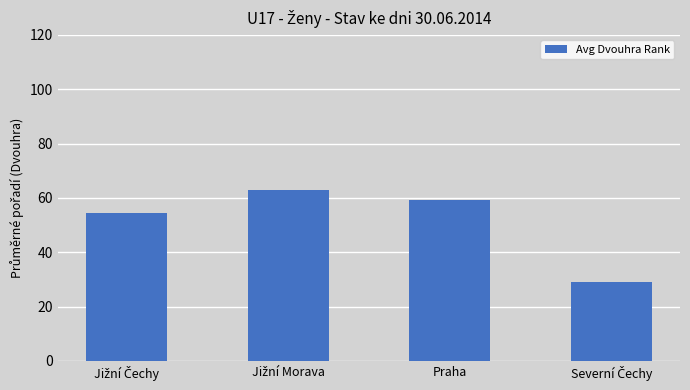

What is the value of the 4th bar from the left?

29.0